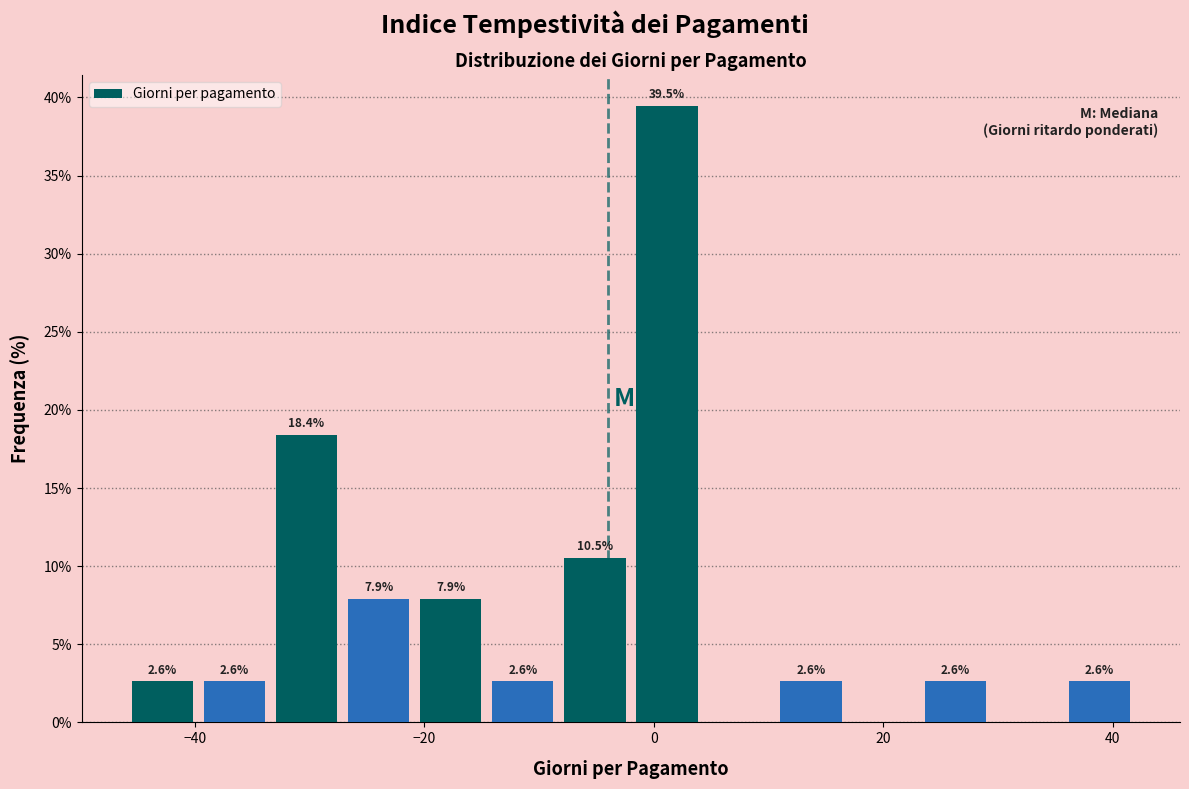

Around what value on the x-axis is the tallest bar? Give the approximate position of its centre, as read against the axis.

2